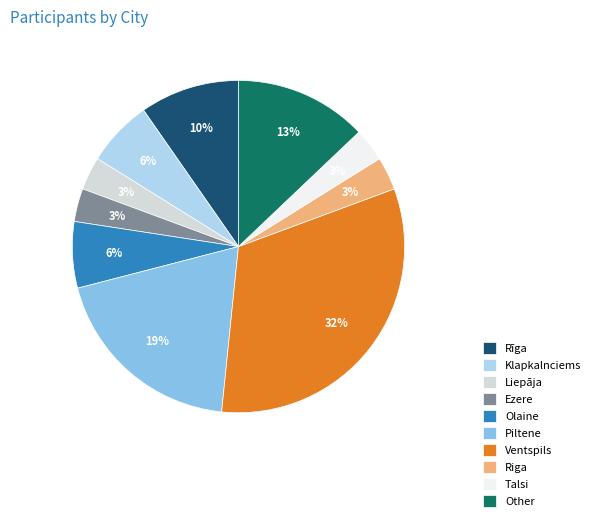

To the nearest percent, what portion does Klapkalnciems represent?

6%